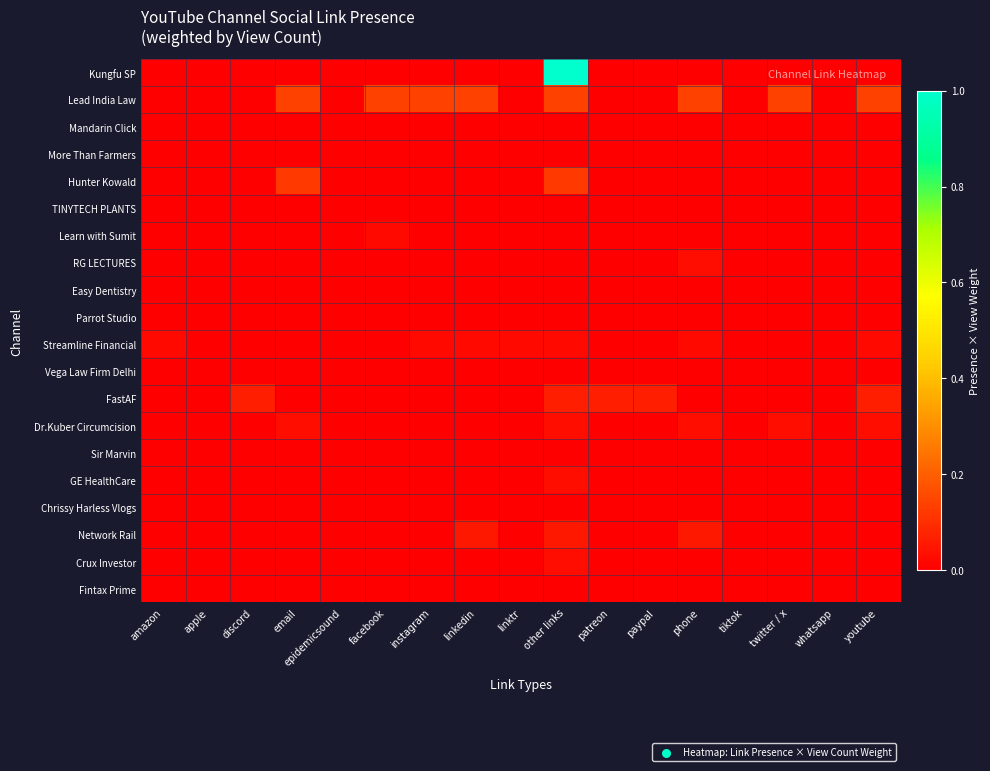

Reading right to left, transcribe all the data shown in this chart.

Kungfu SP: youtube=0.0	whatsapp=0.0	twitter / x=0.0	tiktok=0.0	phone=0.0	paypal=0.0	patreon=0.0	other links=1.0	linktr=0.0	linkedin=0.0	instagram=0.0	facebook=0.0	epidemicsound=0.0	email=0.0	discord=0.0	apple=0.0	amazon=0.0
Lead India Law: youtube=0.1	whatsapp=0.0	twitter / x=0.1	tiktok=0.0	phone=0.1	paypal=0.0	patreon=0.0	other links=0.1	linktr=0.0	linkedin=0.1	instagram=0.1	facebook=0.1	epidemicsound=0.0	email=0.1	discord=0.0	apple=0.0	amazon=0.0
Mandarin Click: youtube=0.0	whatsapp=0.0	twitter / x=0.0	tiktok=0.0	phone=0.0	paypal=0.0	patreon=0.0	other links=0.0	linktr=0.0	linkedin=0.0	instagram=0.0	facebook=0.0	epidemicsound=0.0	email=0.0	discord=0.0	apple=0.0	amazon=0.0
More Than Farmers: youtube=0.0	whatsapp=0.0	twitter / x=0.0	tiktok=0.0	phone=0.0	paypal=0.0	patreon=0.0	other links=0.0	linktr=0.0	linkedin=0.0	instagram=0.0	facebook=0.0	epidemicsound=0.0	email=0.0	discord=0.0	apple=0.0	amazon=0.0
Hunter Kowald: youtube=0.0	whatsapp=0.0	twitter / x=0.0	tiktok=0.0	phone=0.0	paypal=0.0	patreon=0.0	other links=0.1	linktr=0.0	linkedin=0.0	instagram=0.0	facebook=0.0	epidemicsound=0.0	email=0.1	discord=0.0	apple=0.0	amazon=0.0
TINYTECH PLANTS: youtube=0.0	whatsapp=0.0	twitter / x=0.0	tiktok=0.0	phone=0.0	paypal=0.0	patreon=0.0	other links=0.0	linktr=0.0	linkedin=0.0	instagram=0.0	facebook=0.0	epidemicsound=0.0	email=0.0	discord=0.0	apple=0.0	amazon=0.0
Learn with Sumit: youtube=0.0	whatsapp=0.0	twitter / x=0.0	tiktok=0.0	phone=0.0	paypal=0.0	patreon=0.0	other links=0.0	linktr=0.0	linkedin=0.0	instagram=0.0	facebook=0.0	epidemicsound=0.0	email=0.0	discord=0.0	apple=0.0	amazon=0.0
RG LECTURES: youtube=0.0	whatsapp=0.0	twitter / x=0.0	tiktok=0.0	phone=0.0	paypal=0.0	patreon=0.0	other links=0.0	linktr=0.0	linkedin=0.0	instagram=0.0	facebook=0.0	epidemicsound=0.0	email=0.0	discord=0.0	apple=0.0	amazon=0.0
Easy Dentistry: youtube=0.0	whatsapp=0.0	twitter / x=0.0	tiktok=0.0	phone=0.0	paypal=0.0	patreon=0.0	other links=0.0	linktr=0.0	linkedin=0.0	instagram=0.0	facebook=0.0	epidemicsound=0.0	email=0.0	discord=0.0	apple=0.0	amazon=0.0
Parrot Studio: youtube=0.0	whatsapp=0.0	twitter / x=0.0	tiktok=0.0	phone=0.0	paypal=0.0	patreon=0.0	other links=0.0	linktr=0.0	linkedin=0.0	instagram=0.0	facebook=0.0	epidemicsound=0.0	email=0.0	discord=0.0	apple=0.0	amazon=0.0
Streamline Financial: youtube=0.0	whatsapp=0.0	twitter / x=0.0	tiktok=0.0	phone=0.0	paypal=0.0	patreon=0.0	other links=0.0	linktr=0.0	linkedin=0.0	instagram=0.0	facebook=0.0	epidemicsound=0.0	email=0.0	discord=0.0	apple=0.0	amazon=0.0
Vega Law Firm Delhi: youtube=0.0	whatsapp=0.0	twitter / x=0.0	tiktok=0.0	phone=0.0	paypal=0.0	patreon=0.0	other links=0.0	linktr=0.0	linkedin=0.0	instagram=0.0	facebook=0.0	epidemicsound=0.0	email=0.0	discord=0.0	apple=0.0	amazon=0.0
FastAF: youtube=0.1	whatsapp=0.0	twitter / x=0.0	tiktok=0.0	phone=0.0	paypal=0.1	patreon=0.1	other links=0.1	linktr=0.0	linkedin=0.0	instagram=0.0	facebook=0.0	epidemicsound=0.0	email=0.0	discord=0.1	apple=0.0	amazon=0.0
Dr.Kuber Circumcision: youtube=0.0	whatsapp=0.0	twitter / x=0.0	tiktok=0.0	phone=0.0	paypal=0.0	patreon=0.0	other links=0.0	linktr=0.0	linkedin=0.0	instagram=0.0	facebook=0.0	epidemicsound=0.0	email=0.0	discord=0.0	apple=0.0	amazon=0.0
Sir Marvin: youtube=0.0	whatsapp=0.0	twitter / x=0.0	tiktok=0.0	phone=0.0	paypal=0.0	patreon=0.0	other links=0.0	linktr=0.0	linkedin=0.0	instagram=0.0	facebook=0.0	epidemicsound=0.0	email=0.0	discord=0.0	apple=0.0	amazon=0.0
GE HealthCare: youtube=0.0	whatsapp=0.0	twitter / x=0.0	tiktok=0.0	phone=0.0	paypal=0.0	patreon=0.0	other links=0.0	linktr=0.0	linkedin=0.0	instagram=0.0	facebook=0.0	epidemicsound=0.0	email=0.0	discord=0.0	apple=0.0	amazon=0.0
Chrissy Harless Vlogs: youtube=0.0	whatsapp=0.0	twitter / x=0.0	tiktok=0.0	phone=0.0	paypal=0.0	patreon=0.0	other links=0.0	linktr=0.0	linkedin=0.0	instagram=0.0	facebook=0.0	epidemicsound=0.0	email=0.0	discord=0.0	apple=0.0	amazon=0.0
Network Rail: youtube=0.0	whatsapp=0.0	twitter / x=0.0	tiktok=0.0	phone=0.1	paypal=0.0	patreon=0.0	other links=0.1	linktr=0.0	linkedin=0.1	instagram=0.0	facebook=0.0	epidemicsound=0.0	email=0.0	discord=0.0	apple=0.0	amazon=0.0
Crux Investor: youtube=0.0	whatsapp=0.0	twitter / x=0.0	tiktok=0.0	phone=0.0	paypal=0.0	patreon=0.0	other links=0.0	linktr=0.0	linkedin=0.0	instagram=0.0	facebook=0.0	epidemicsound=0.0	email=0.0	discord=0.0	apple=0.0	amazon=0.0
Fintax Prime: youtube=0.0	whatsapp=0.0	twitter / x=0.0	tiktok=0.0	phone=0.0	paypal=0.0	patreon=0.0	other links=0.0	linktr=0.0	linkedin=0.0	instagram=0.0	facebook=0.0	epidemicsound=0.0	email=0.0	discord=0.0	apple=0.0	amazon=0.0